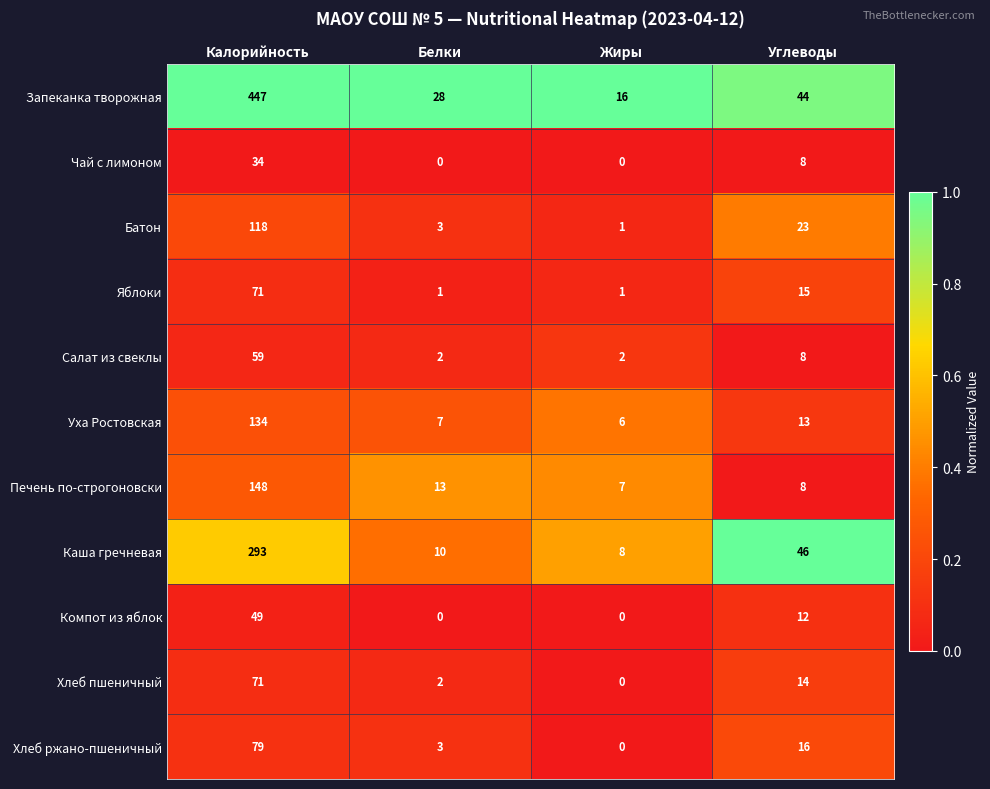

Rank the categories by Хлеб ржано-пшеничный value from highest to lowest.

Калорийность, Углеводы, Белки, Жиры